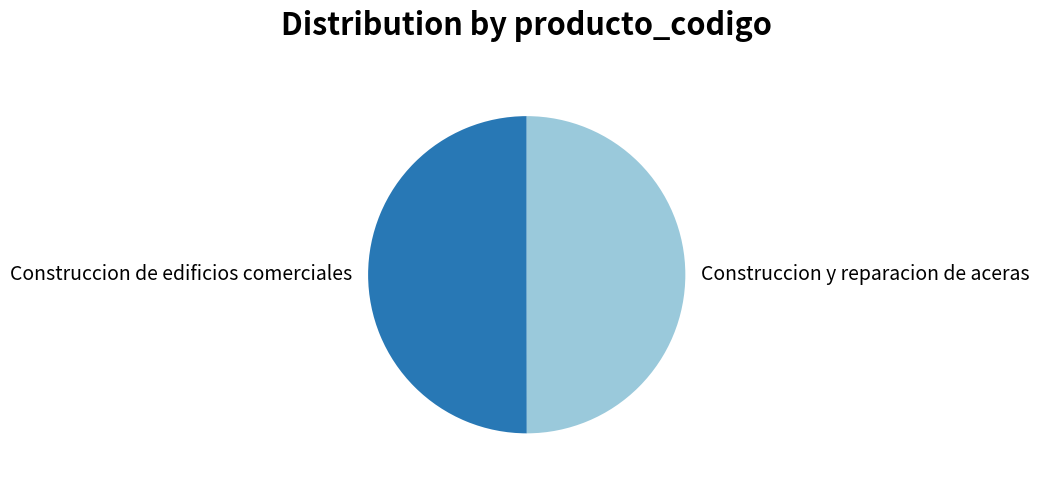

What is the ratio of the value at Construccion de edificios comerciales to the value at Construccion y reparacion de aceras?

1.0